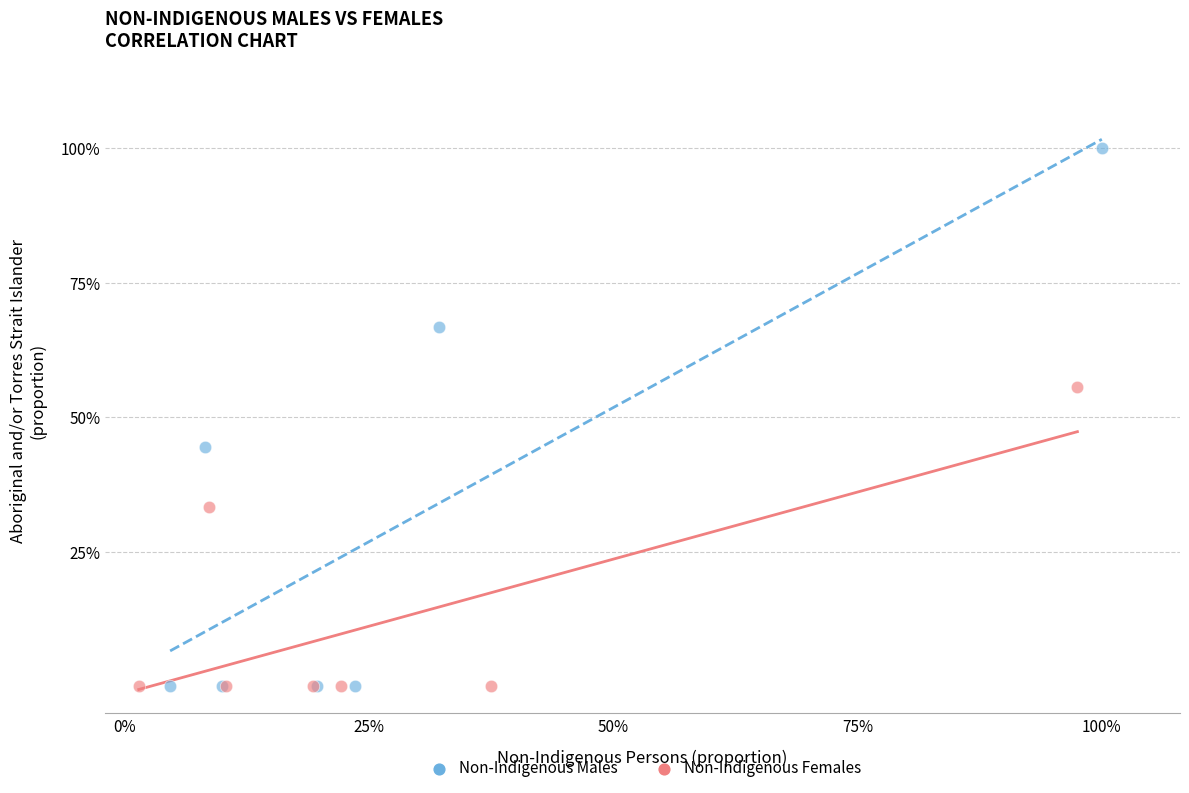

Which series contains the highest Y value?

Non-Indigenous Males